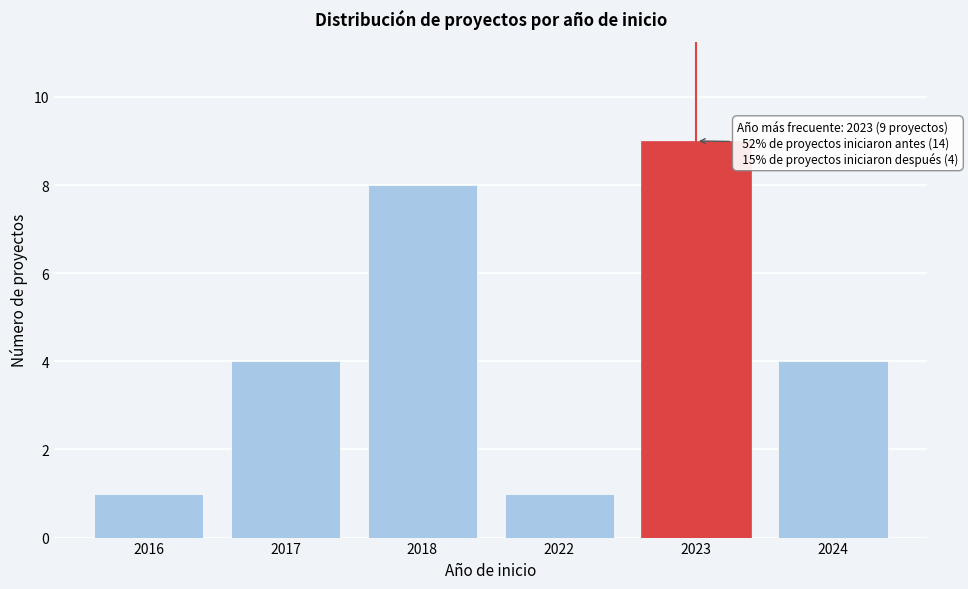

Reading left to right, extract all data points from this chart.

1	4	8	1	9	4